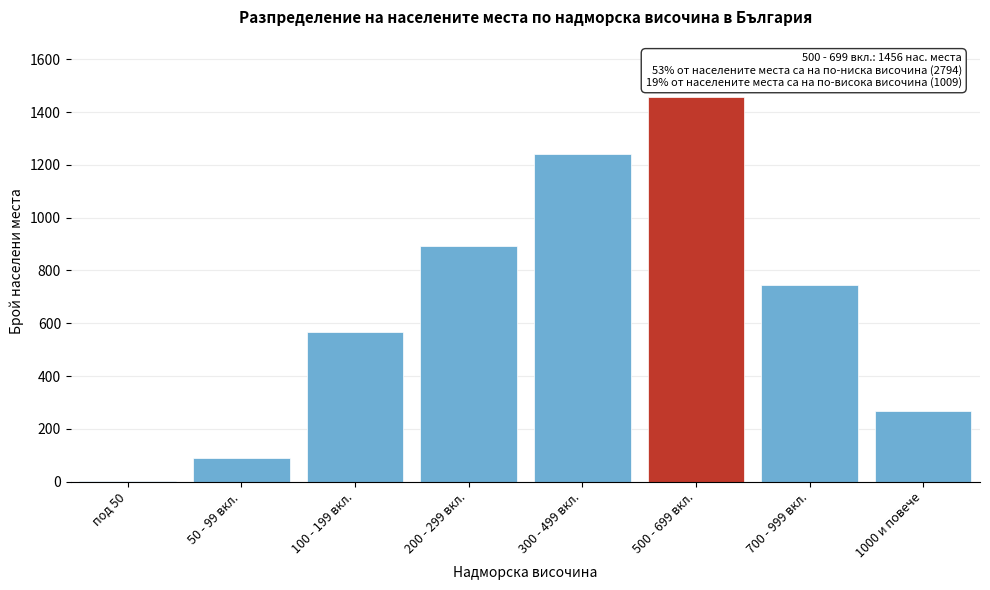

Reading left to right, list all the values displayed in this chart.

под 50=4	50 - 99 вкл.=89	100 - 199 вкл.=567	200 - 299 вкл.=891	300 - 499 вкл.=1243	500 - 699 вкл.=1456	700 - 999 вкл.=743	1000 и повече=266